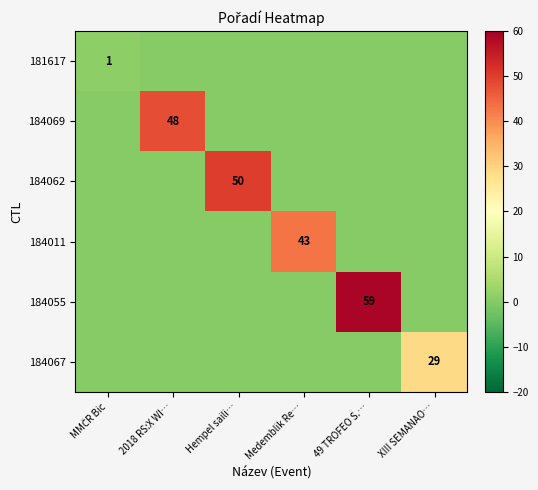

Which series changed the most between Hempel saili… and XIII SEMANAO…?

184062